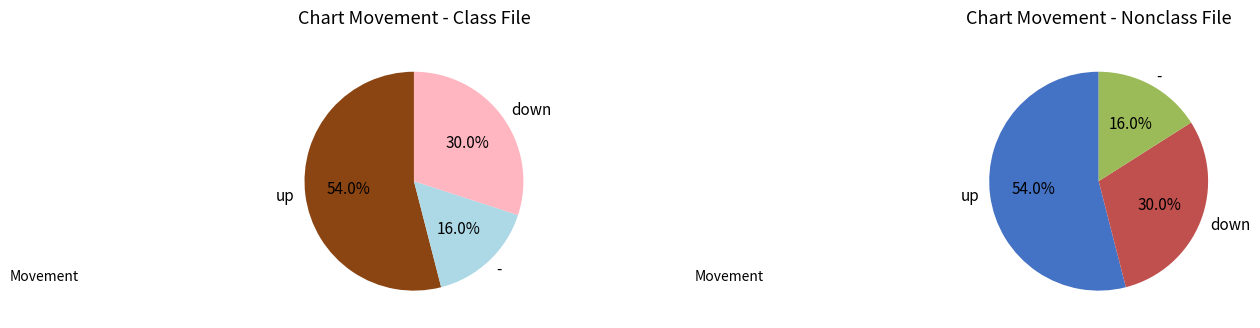

Is up the majority of the pie?

Yes